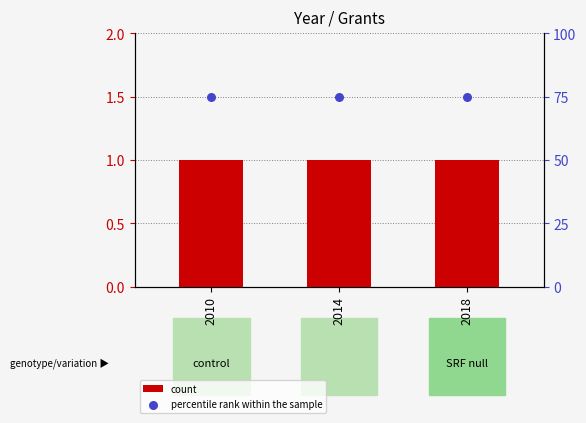

What are all the series names shown in the legend?

count, percentile rank within the sample